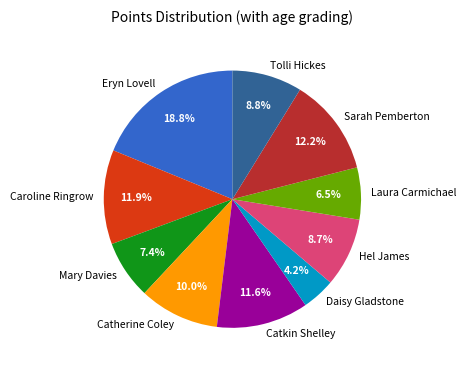

What percentage is NOT represented by Hel James?

91.3%